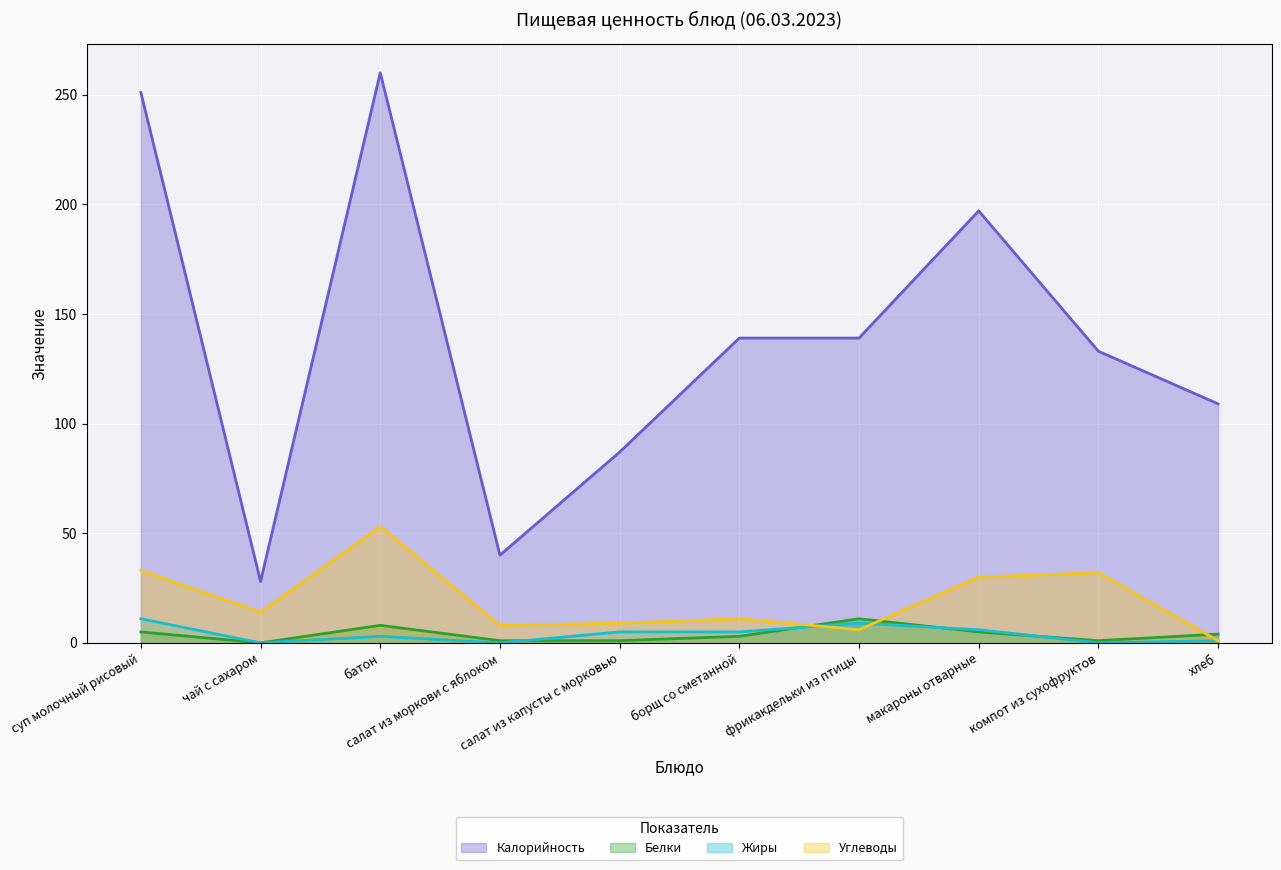

Does the chart display data point markers on the line(s)?

No